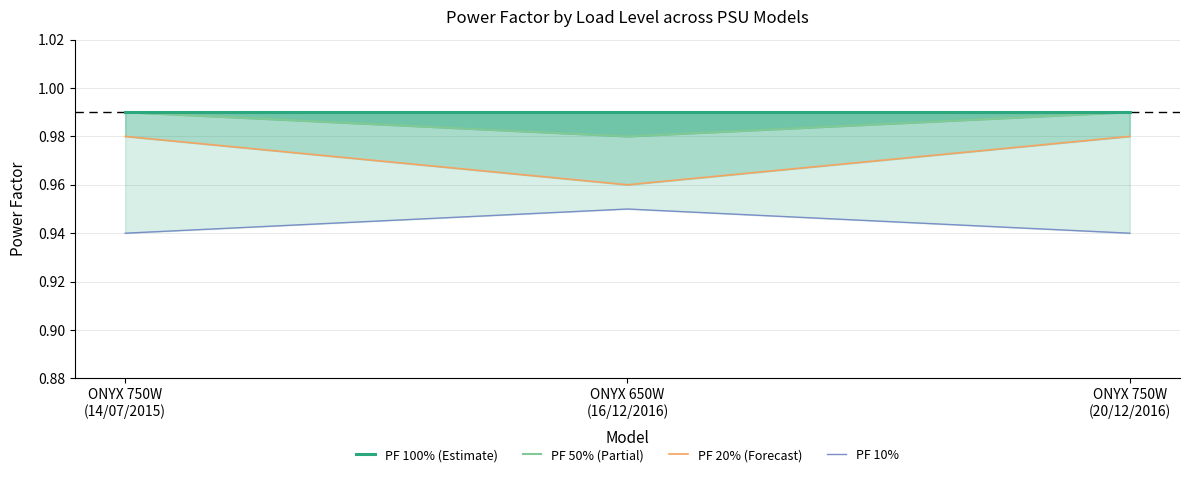

List the series in order of their peak value, lowest first.

PF 10%, PF 20% (Forecast), PF 100% (Estimate), PF 50% (Partial)